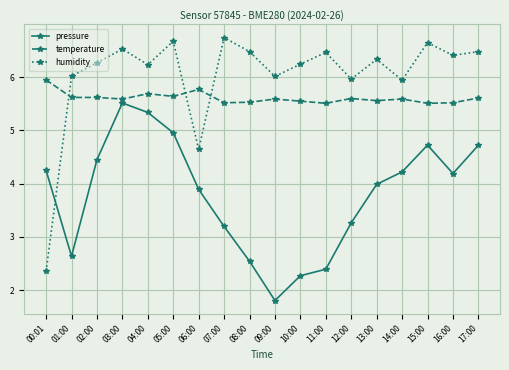

What position from the left is 10:00?

11